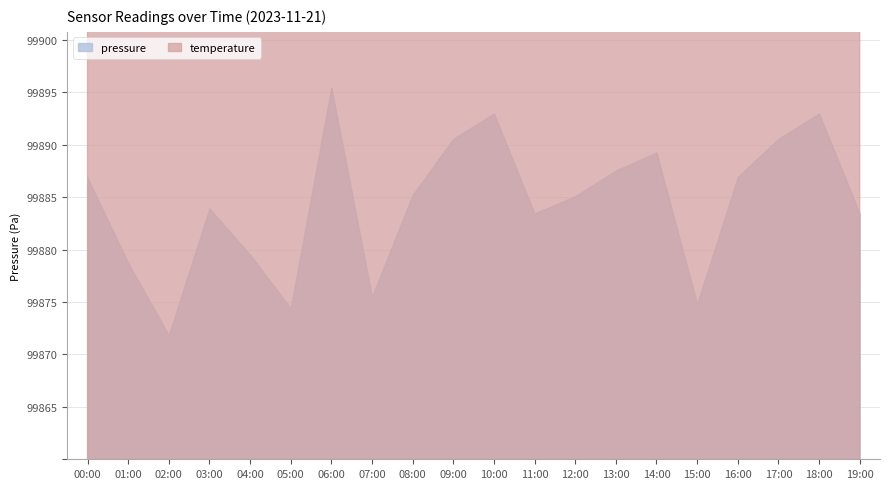

What is the label of the 13th point from the left?

12:00